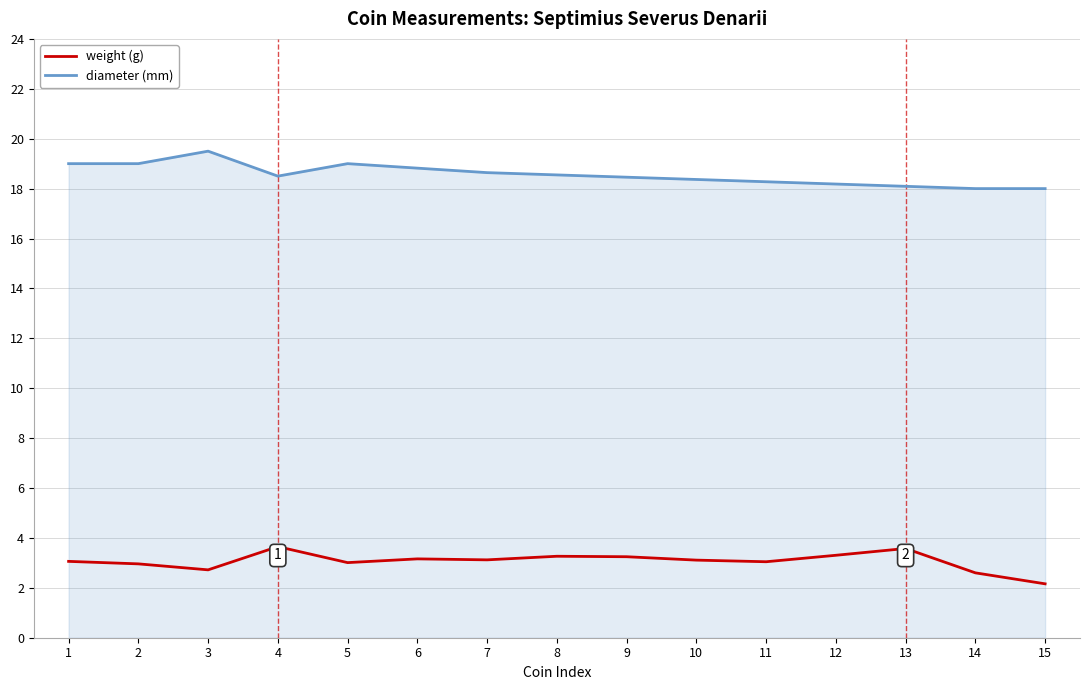

True or false: weight (g) has a value of 3.6 at 4.

True